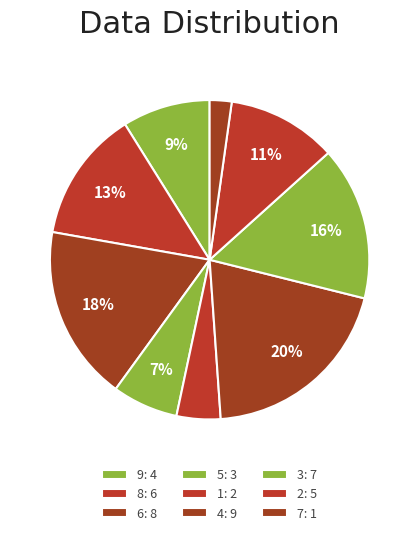

To the nearest percent, what percentage of the pie is 1?

2%